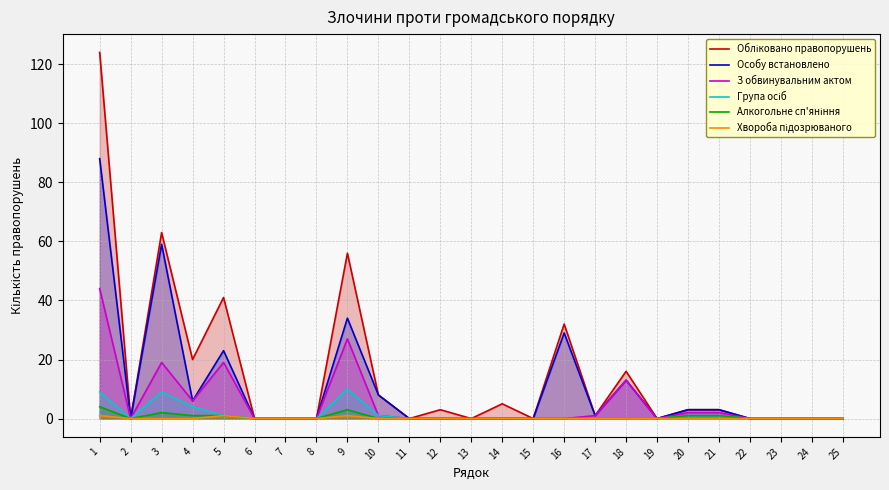

How many interior local peaks does the З обвинувальним актом series have?

4